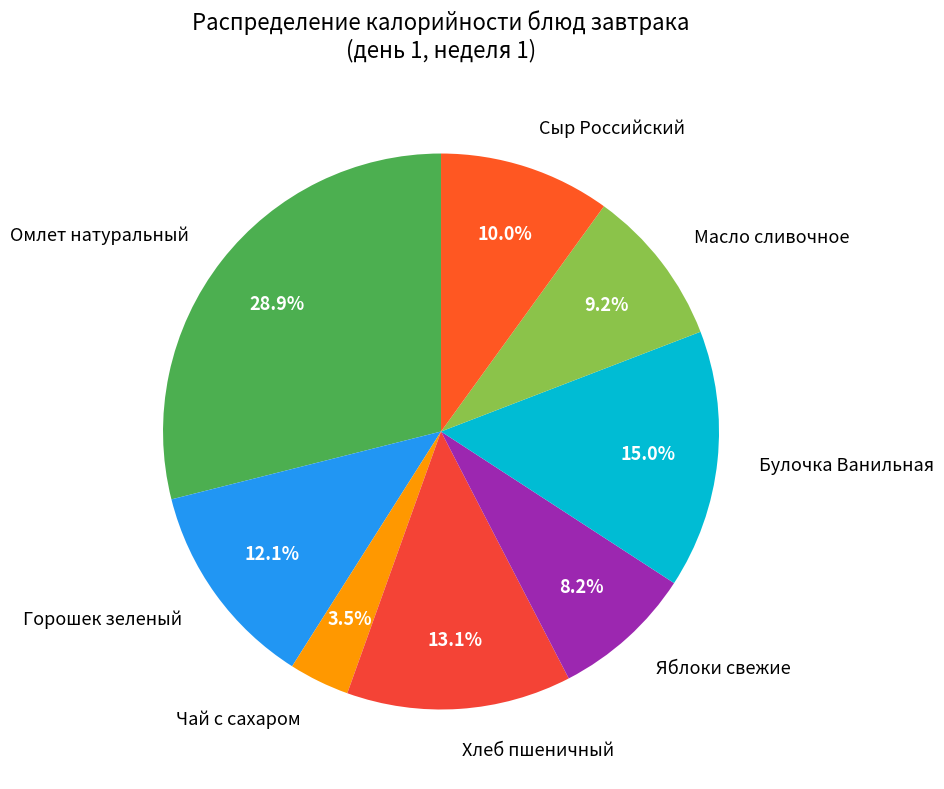

Is there any slice that represents more than half of the pie?

No